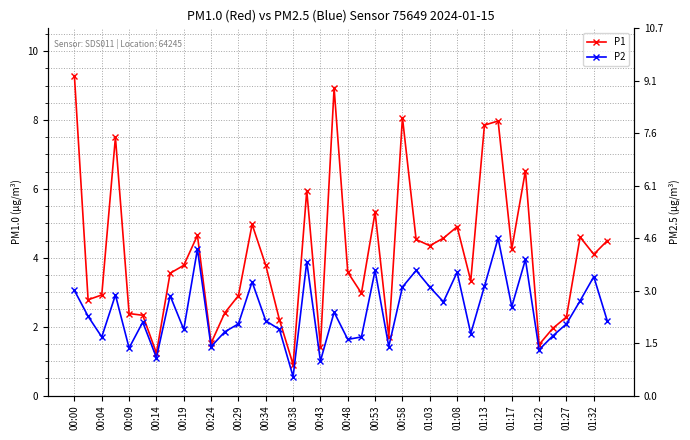

Reading right to left, what are all the values shown in this chart?

P1: 4.5	4.1	4.6	2.3	1.9	1.5	6.5	4.2	8.0	7.8	3.3	4.9	4.6	4.3	4.5	8.1	1.7	5.3	3.0	3.6	8.9	1.4	6.0	0.9	2.2	3.8	5.0	2.9	2.4	1.5	4.7	3.8	3.5	1.2	2.3	2.4	7.5	2.9	2.8	9.3
P2: 2.1	3.5	2.8	2.1	1.7	1.3	4.0	2.6	4.6	3.2	1.8	3.6	2.7	3.1	3.6	3.1	1.4	3.6	1.7	1.6	2.4	1.0	3.9	0.6	1.9	2.2	3.3	2.1	1.9	1.4	4.2	1.9	2.9	1.1	2.1	1.4	2.9	1.7	2.3	3.0